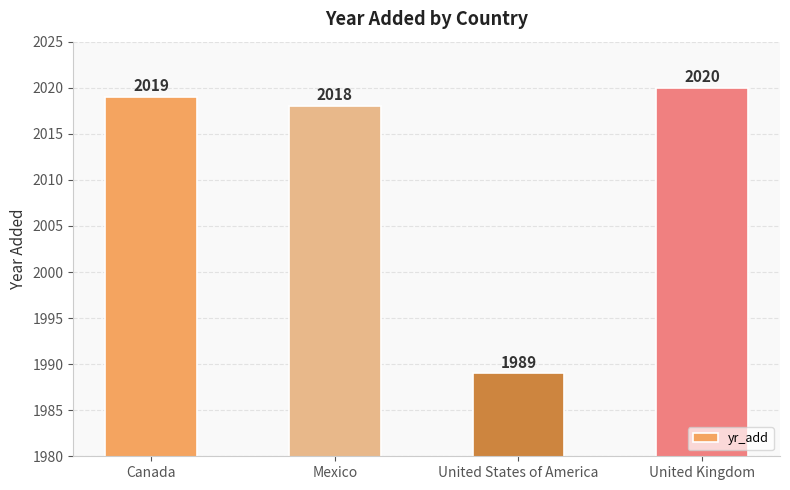

Which has a higher value, United States of America or United Kingdom?

United Kingdom